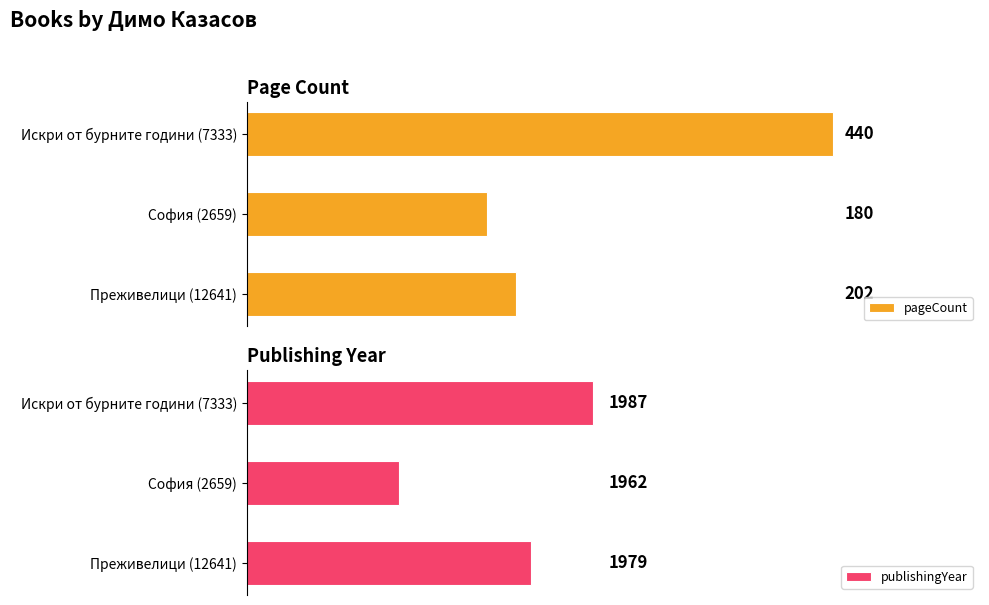

Rank the categories by pageCount value from lowest to highest.

София (2659), Преживелици (12641), Искри от бурните години (7333)